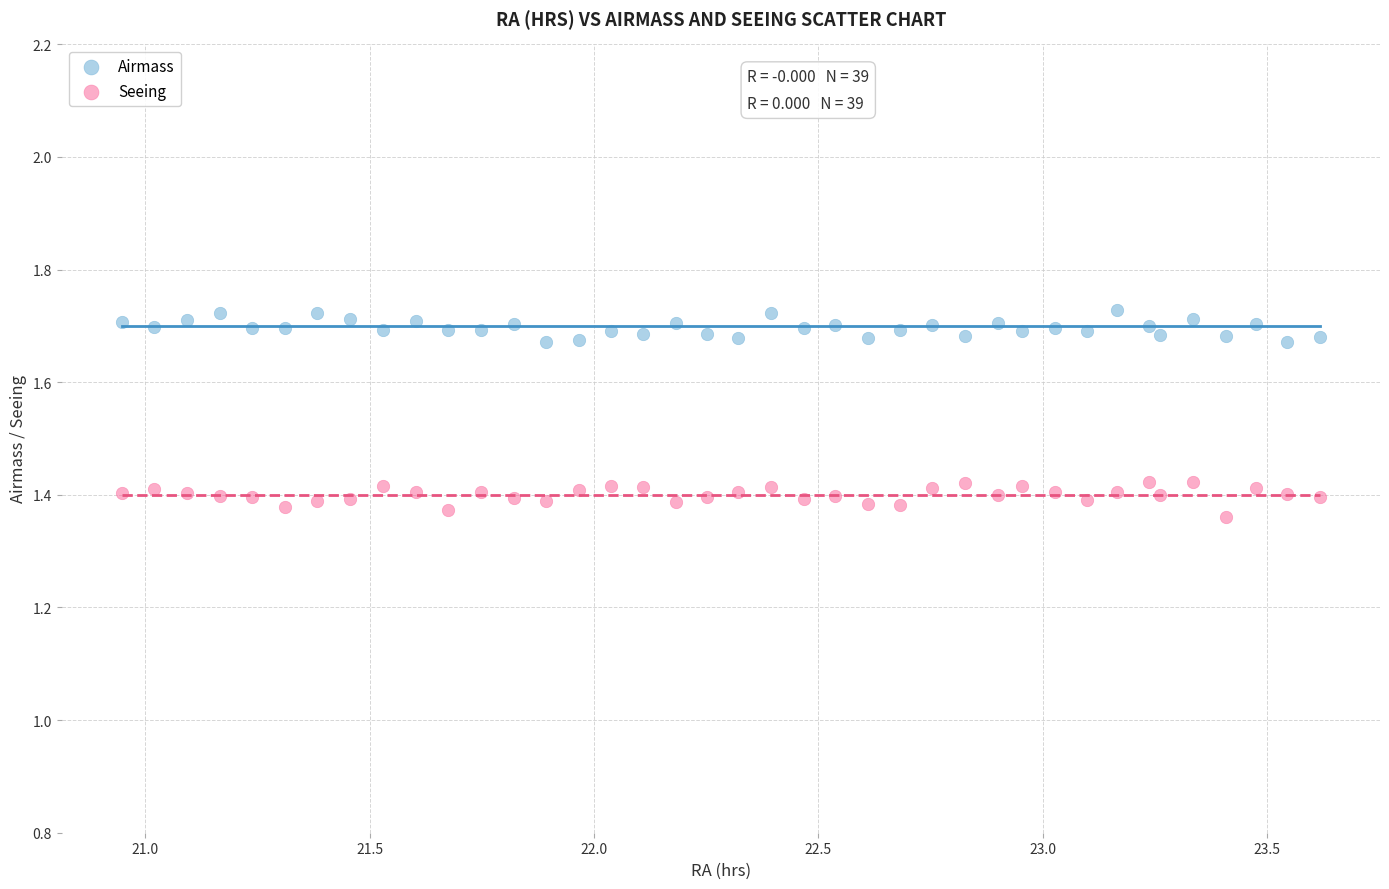

Which series contains the lowest Y value?

Seeing